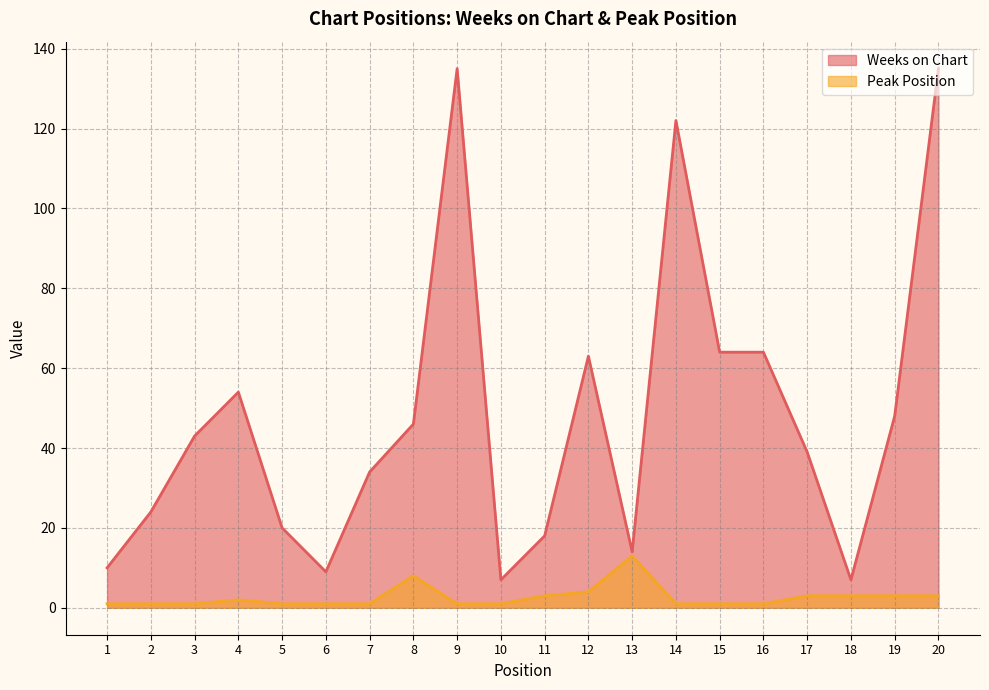

Is the value of Weeks on Chart at 1 greater than the value of Peak Position at 18?

Yes